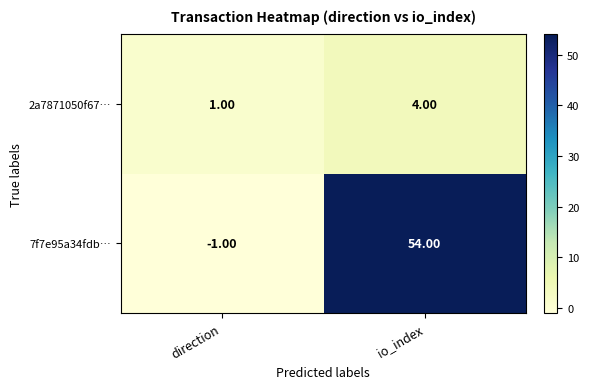

Which series has the widest spread of values?

7f7e95a34fdb…